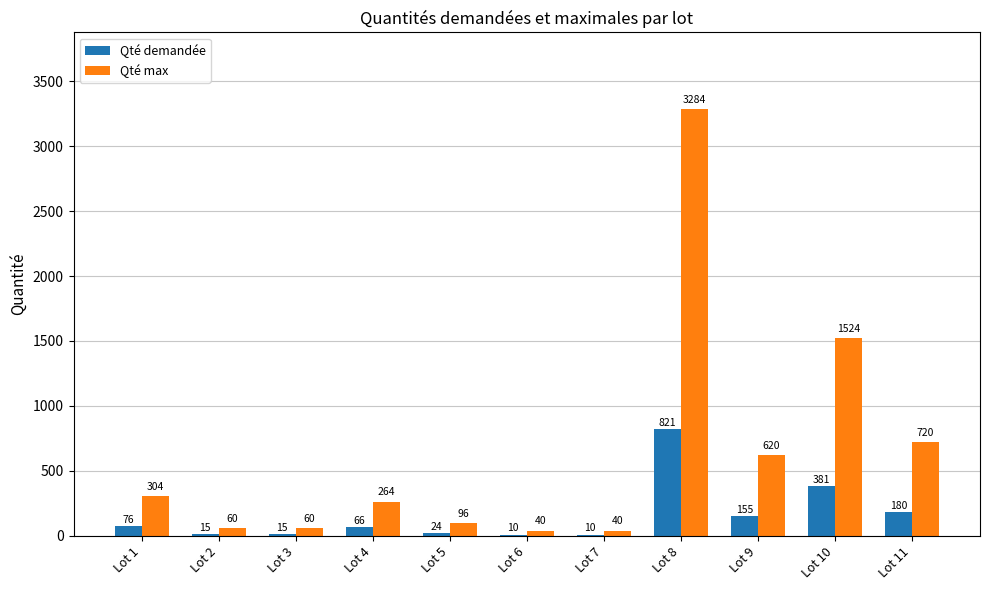

The value of Qté max at Lot 11 is 720. True or false?

True